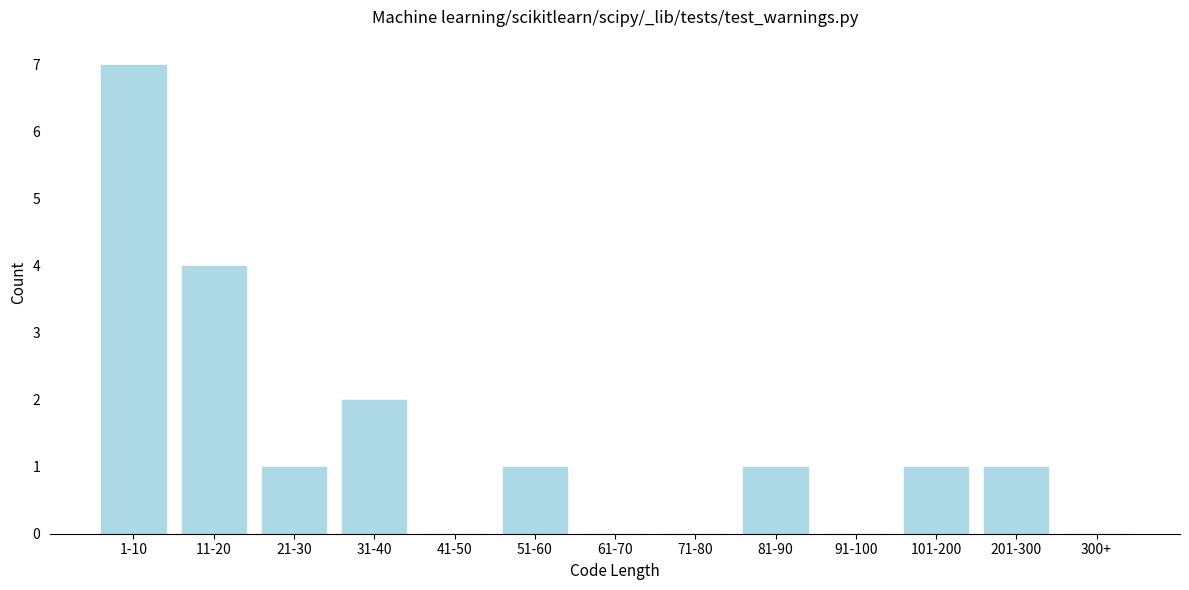

Reading right to left, list all the values displayed in this chart.

300+=0	201-300=1	101-200=1	91-100=0	81-90=1	71-80=0	61-70=0	51-60=1	41-50=0	31-40=2	21-30=1	11-20=4	1-10=7